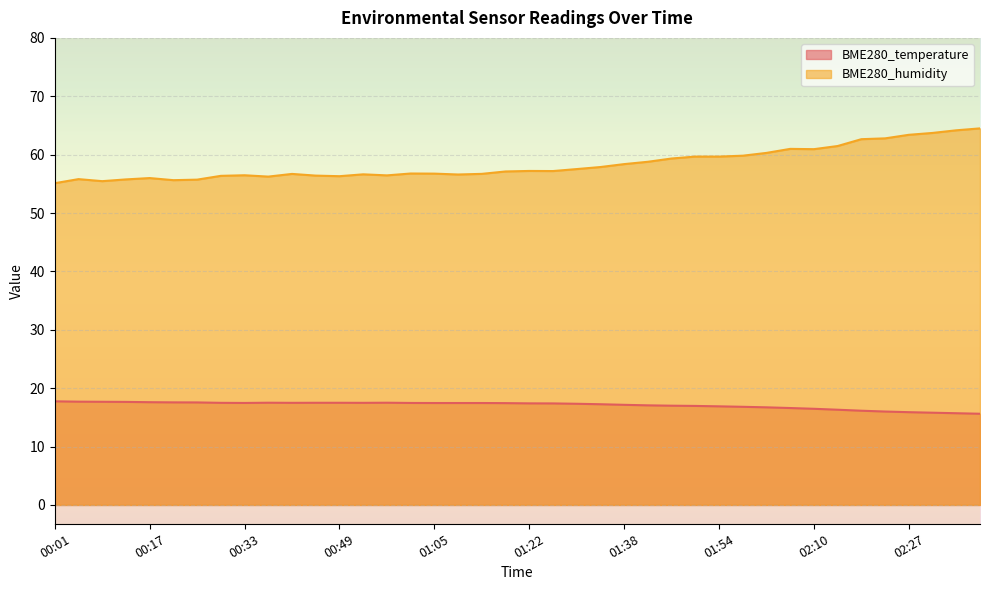

At how many categories does at least one series exceed 22?

40